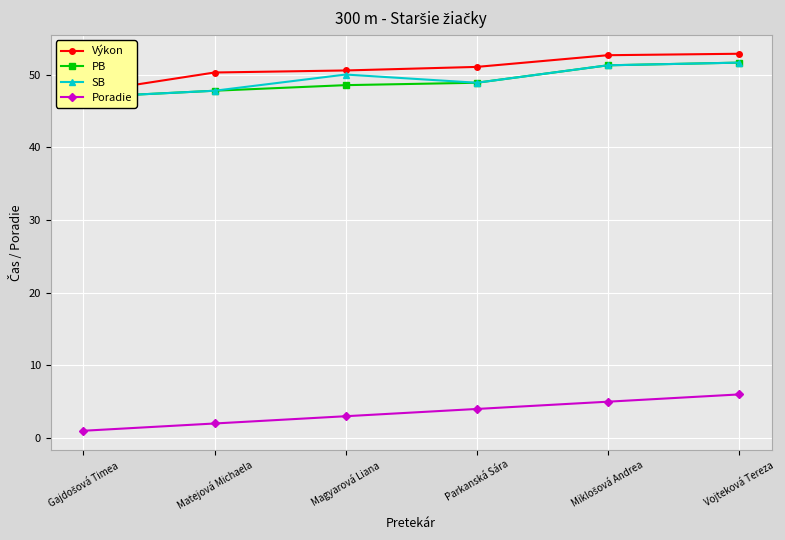

How many lines are shown in the chart?

4